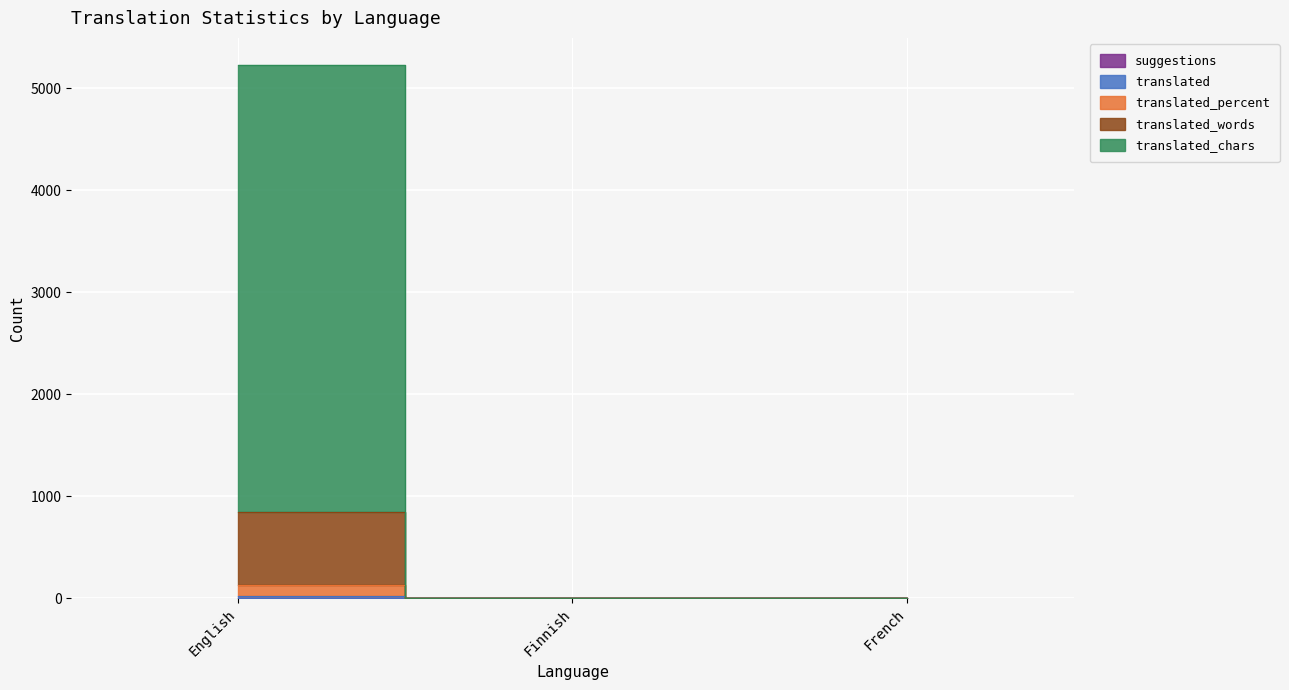

What is the value of the suggestions point at the 2nd from the left?

4